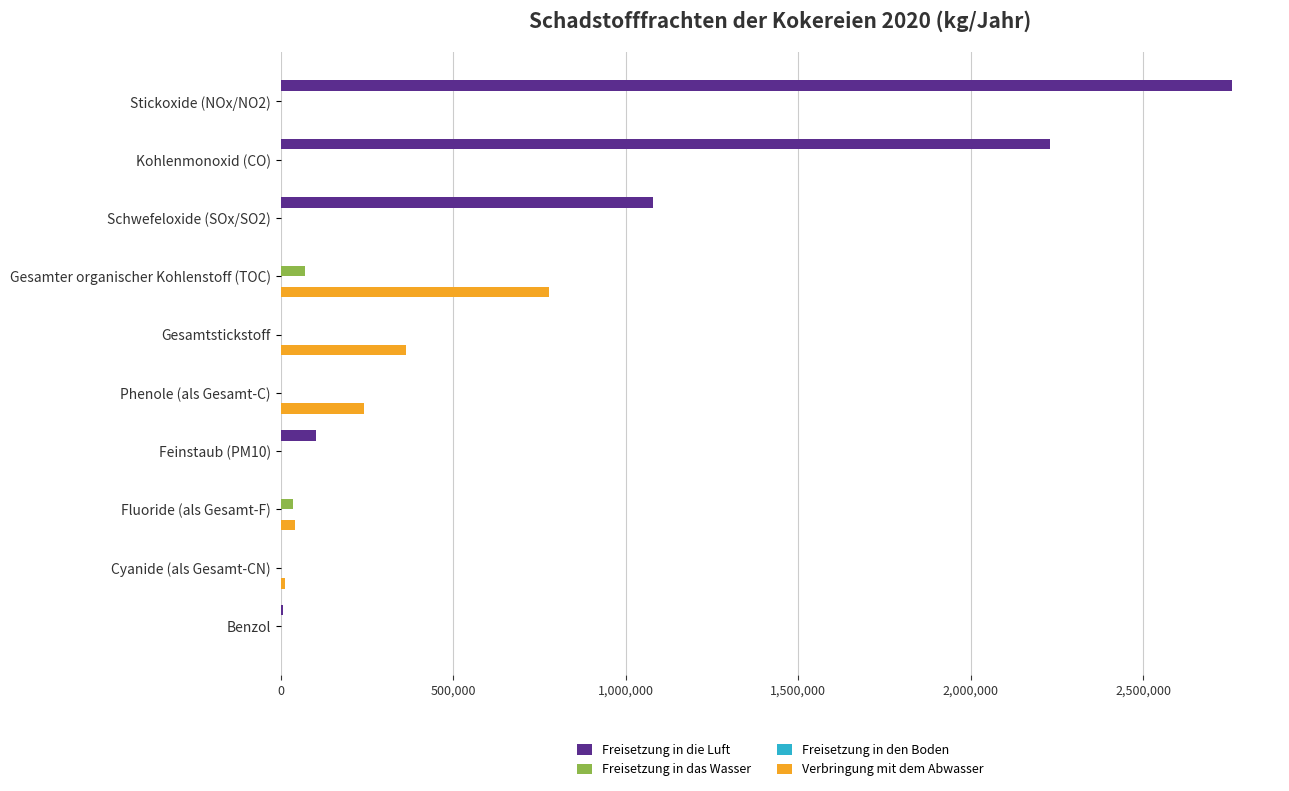

Which series has the largest total across all categories?

Freisetzung in die Luft